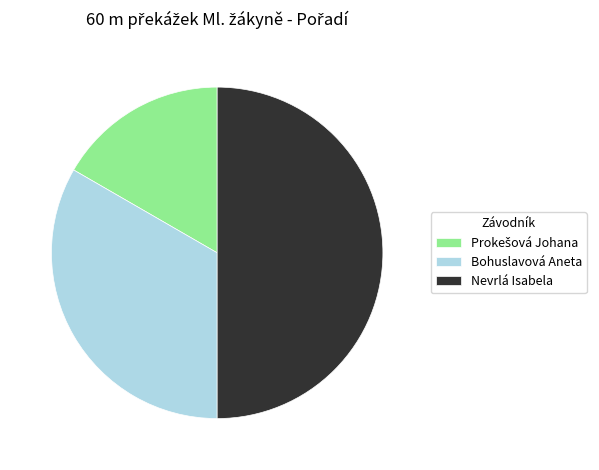

What is the largest slice in the pie chart?

Nevrlá Isabela